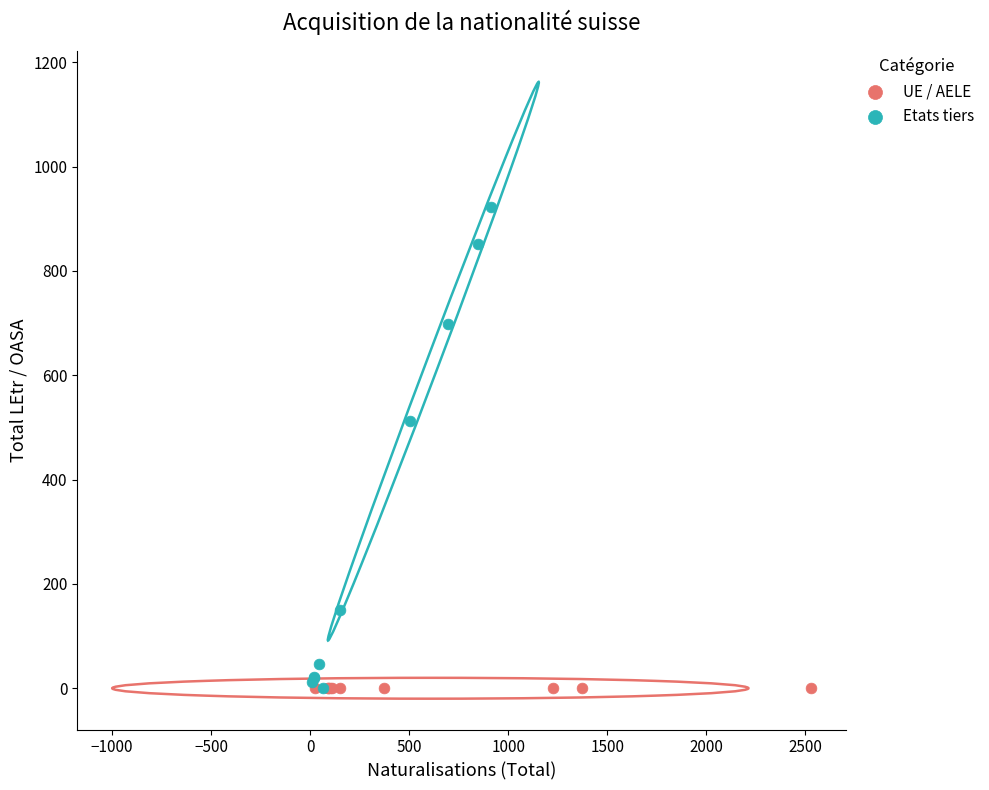

What are all the series names shown in the legend?

UE / AELE, Etats tiers